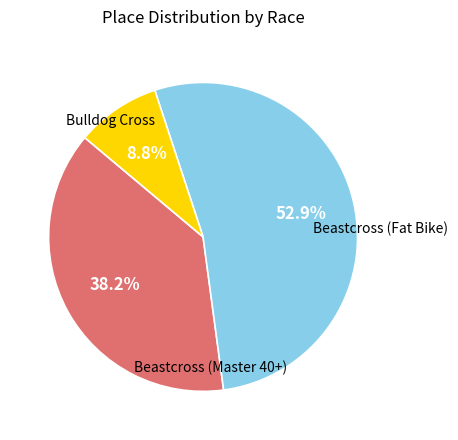

Is there any slice that represents more than half of the pie?

Yes